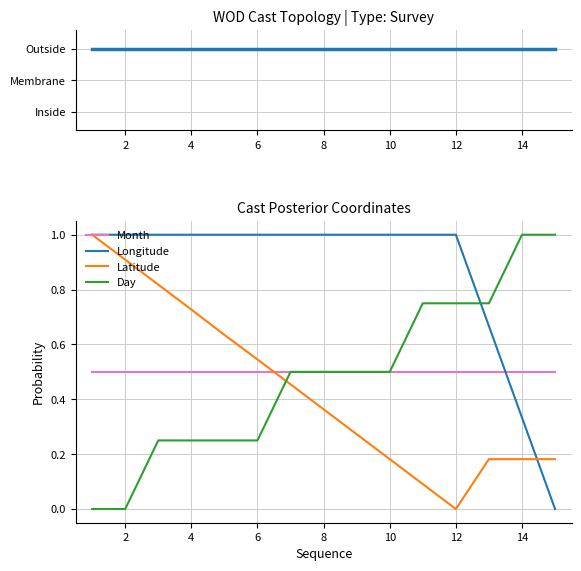

How many lines are shown in the chart?

5